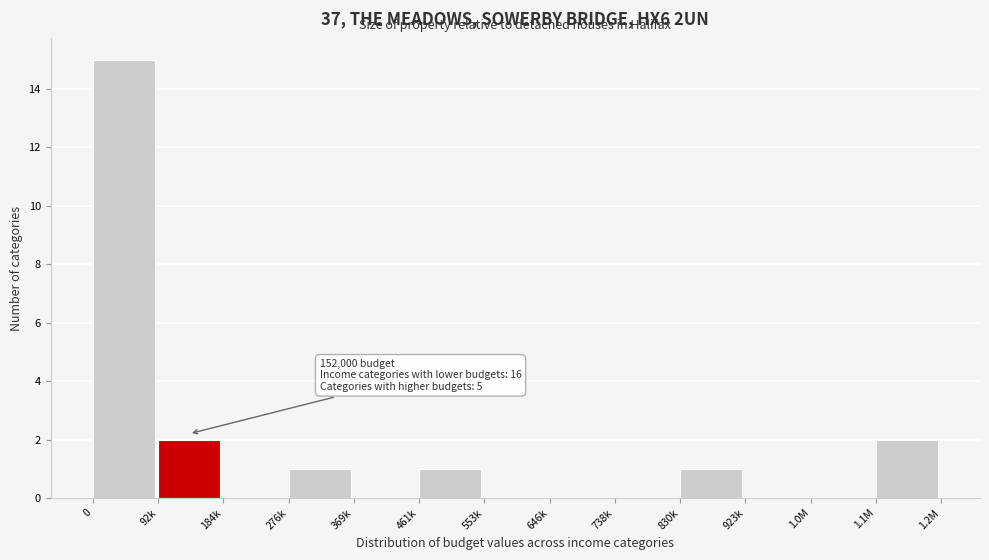

Reading left to right, what are all the values shown in this chart?

0=15	92k=2	184k=0	276k=1	369k=0	461k=1	553k=0	646k=0	738k=0	830k=1	923k=0	1.0M=0	1.1M=2